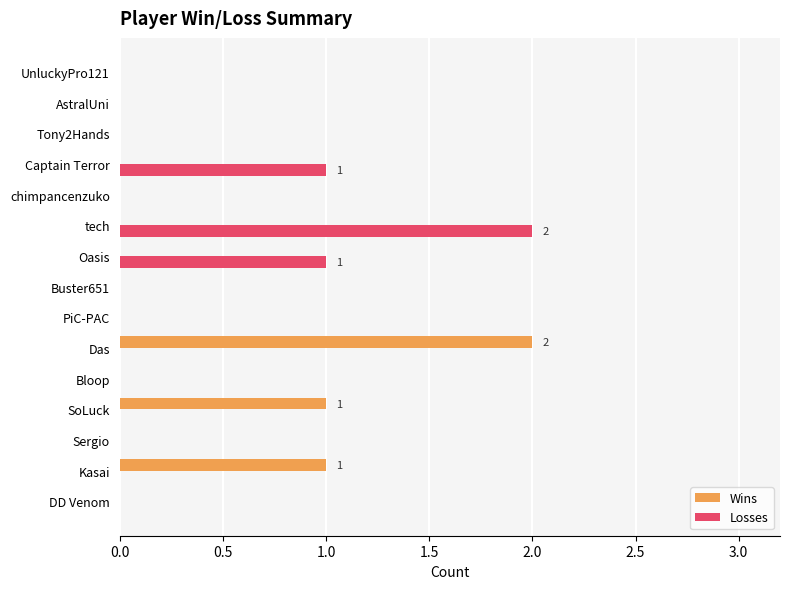

The value of Losses at tech is 2. True or false?

True